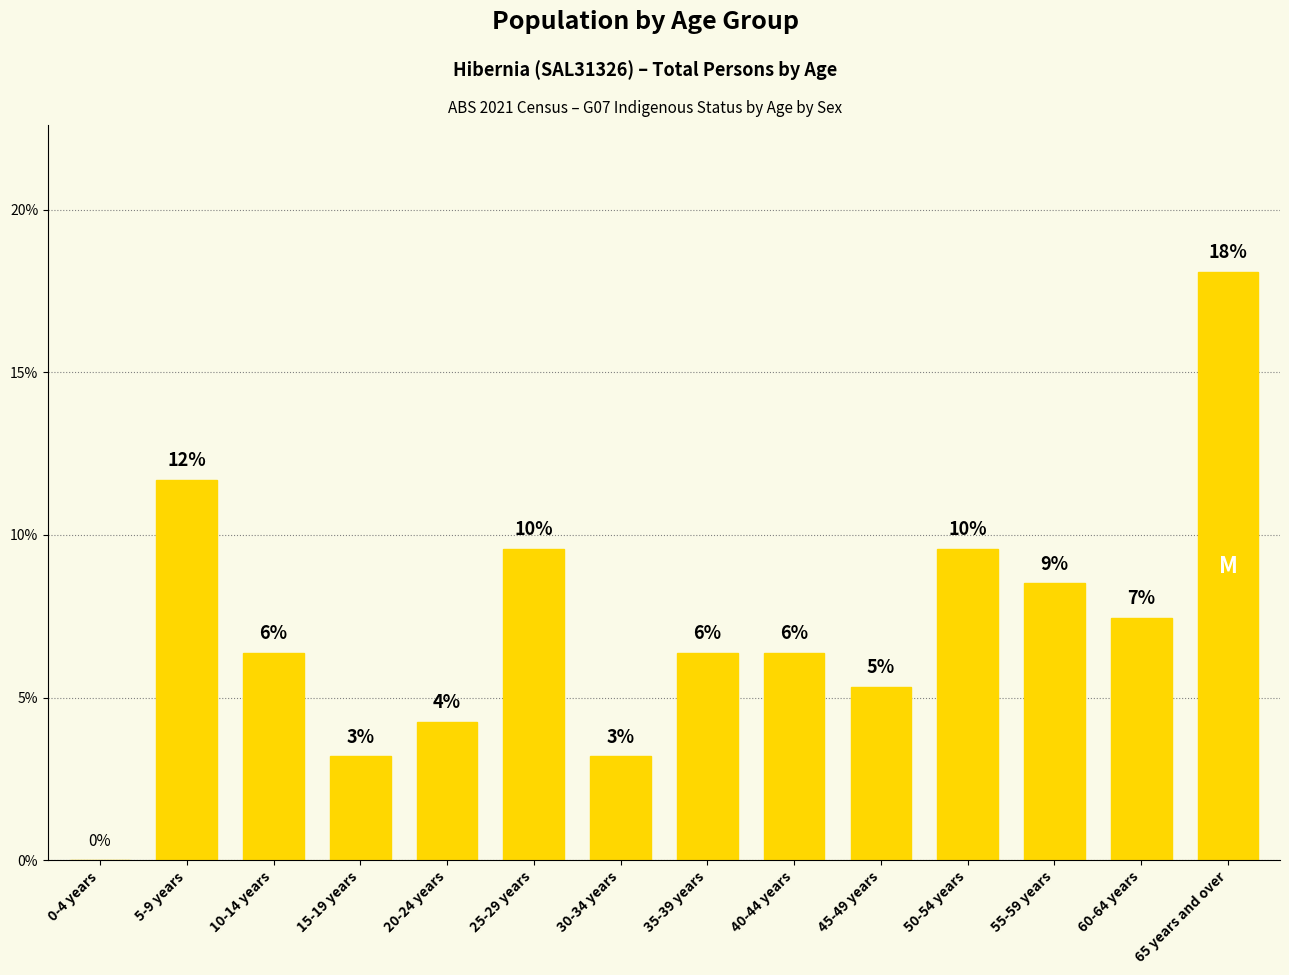

How many values are above zero?

13